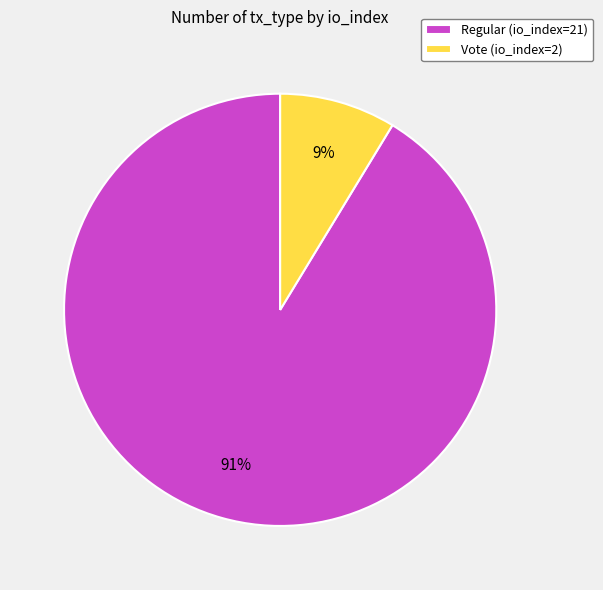

Rank the categories by value from highest to lowest.

Regular (io_index=21), Vote (io_index=2)